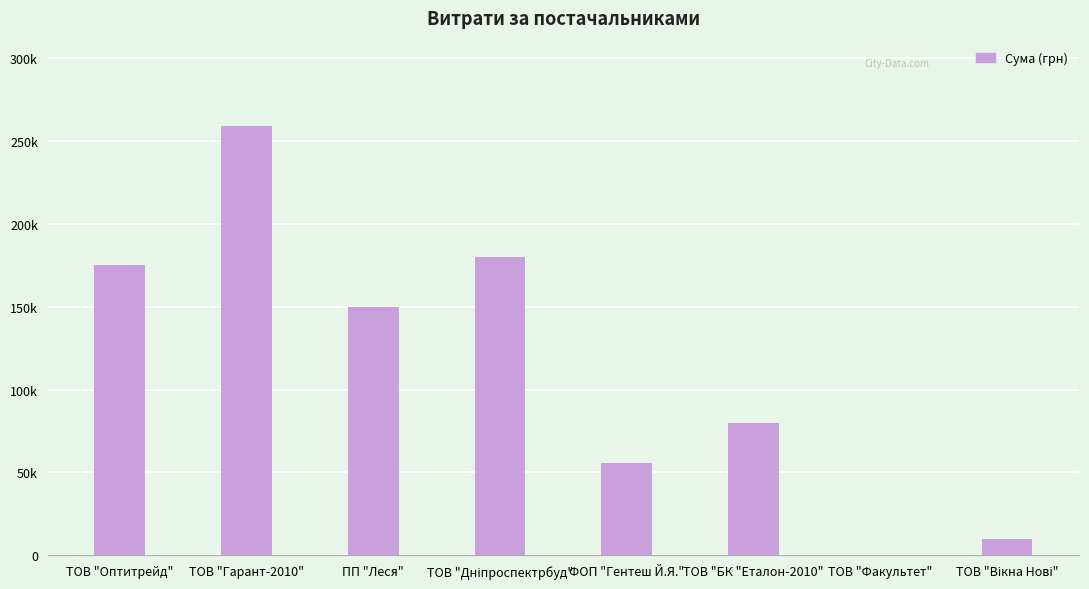

Rank the categories by value from highest to lowest.

ТОВ "Гарант-2010", ТОВ "Дніпроспектрбуд", ТОВ "Оптитрейд", ПП "Леся", ТОВ "БК "Еталон-2010", ФОП "Гентеш Й.Я.", ТОВ "Вікна Нові", ТОВ "Факультет"